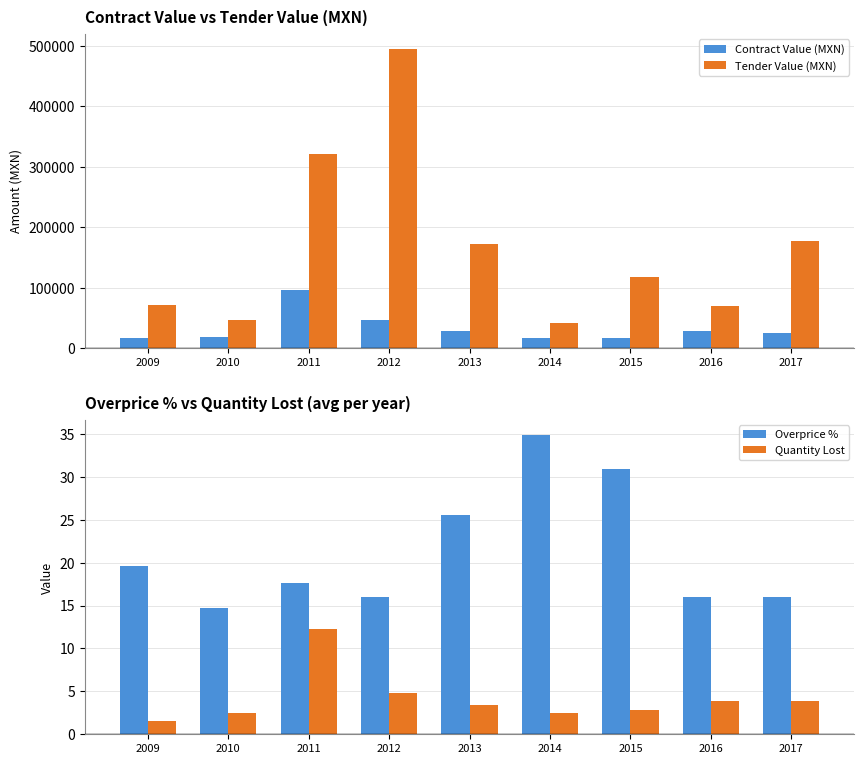

True or false: Quantity Lost has a value of 3.8 at 2016.

True